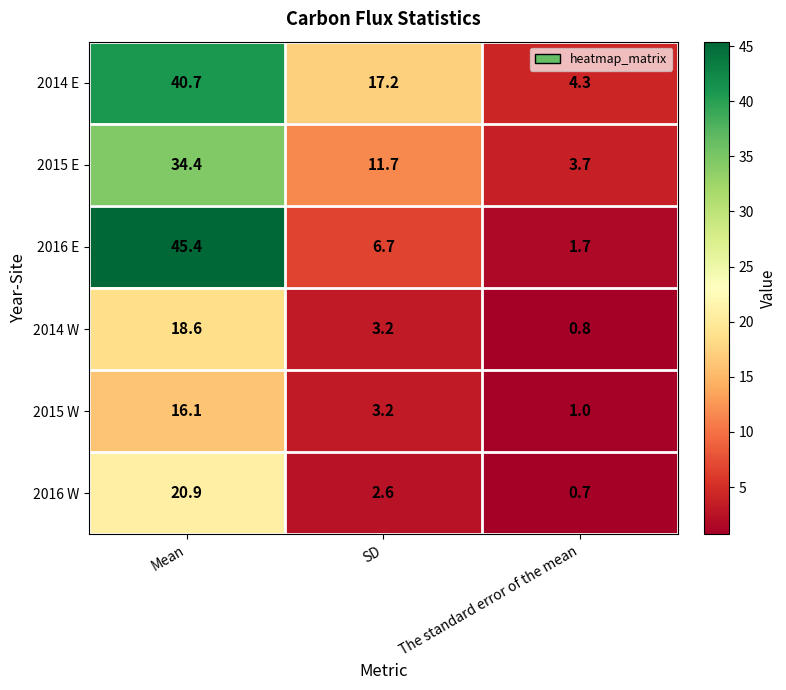

Which series has the widest spread of values?

2016 E